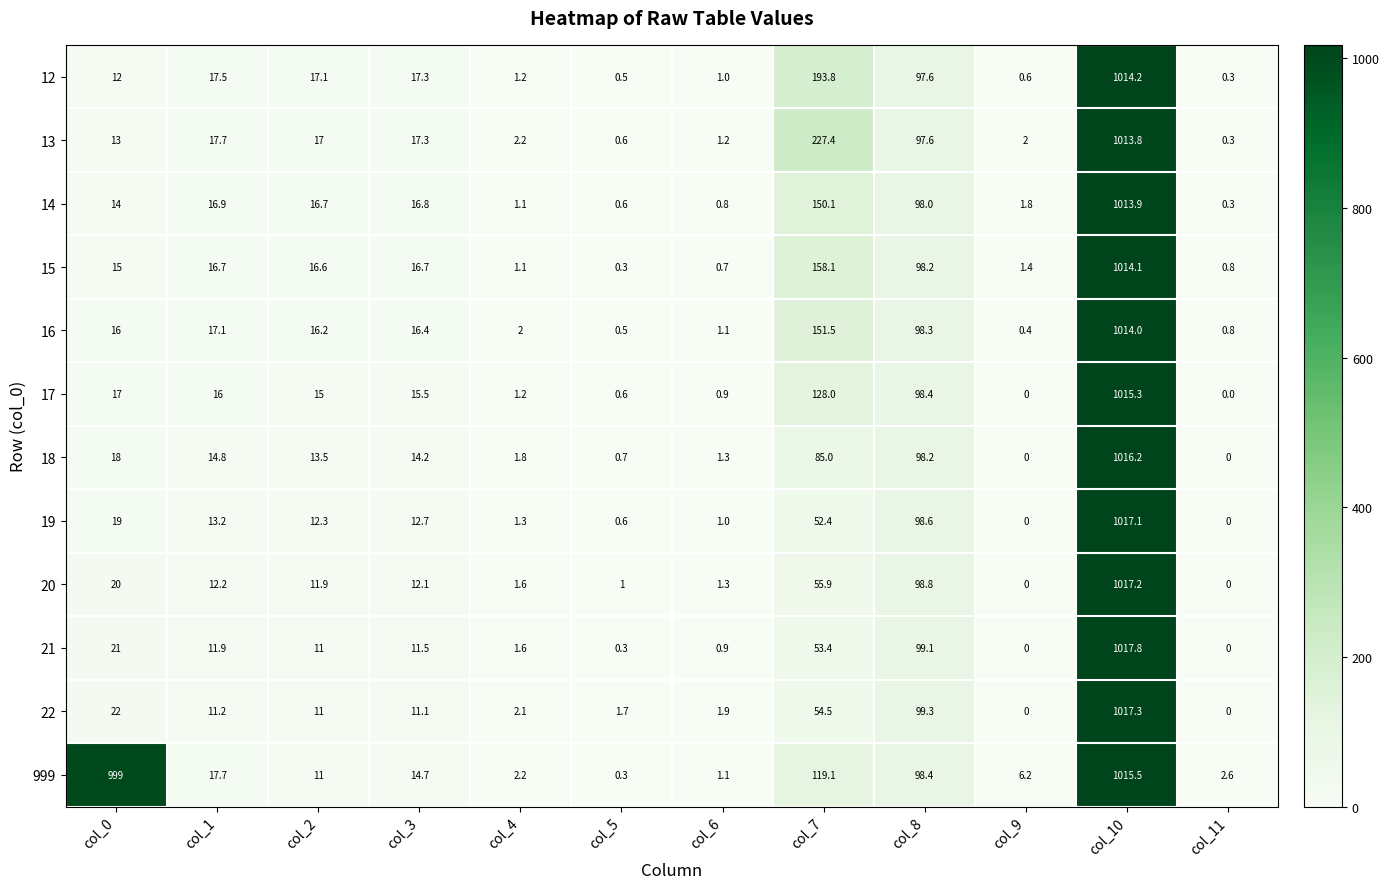

How many values in the 14 series exceed 16?

6